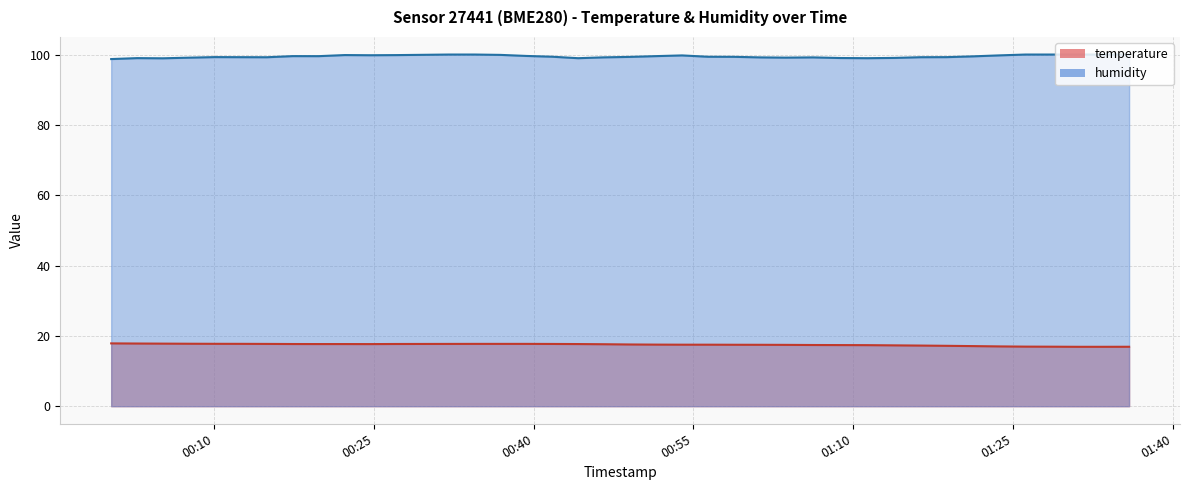

What is the minimum value shown in the chart?

16.9